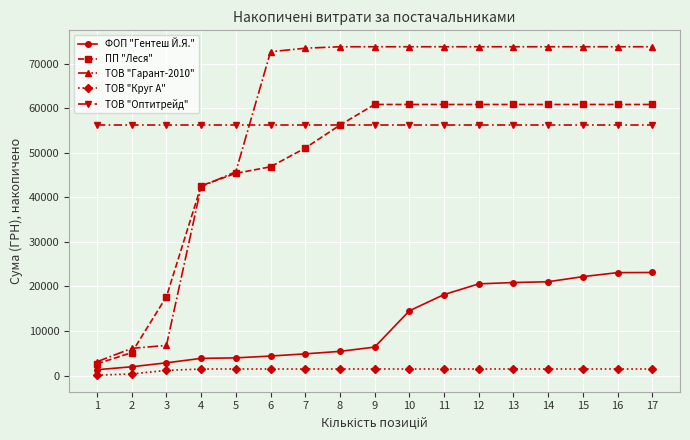

The value of ТОВ "Гарант-2010" at 15 is 73784.3. True or false?

True